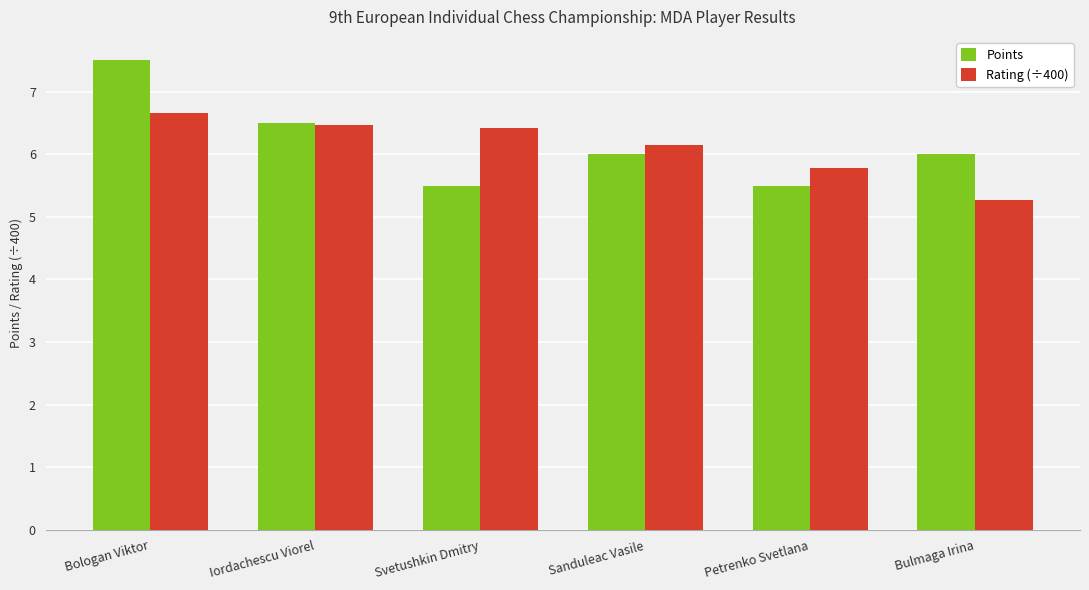

What position from the right is Svetushkin Dmitry?

4